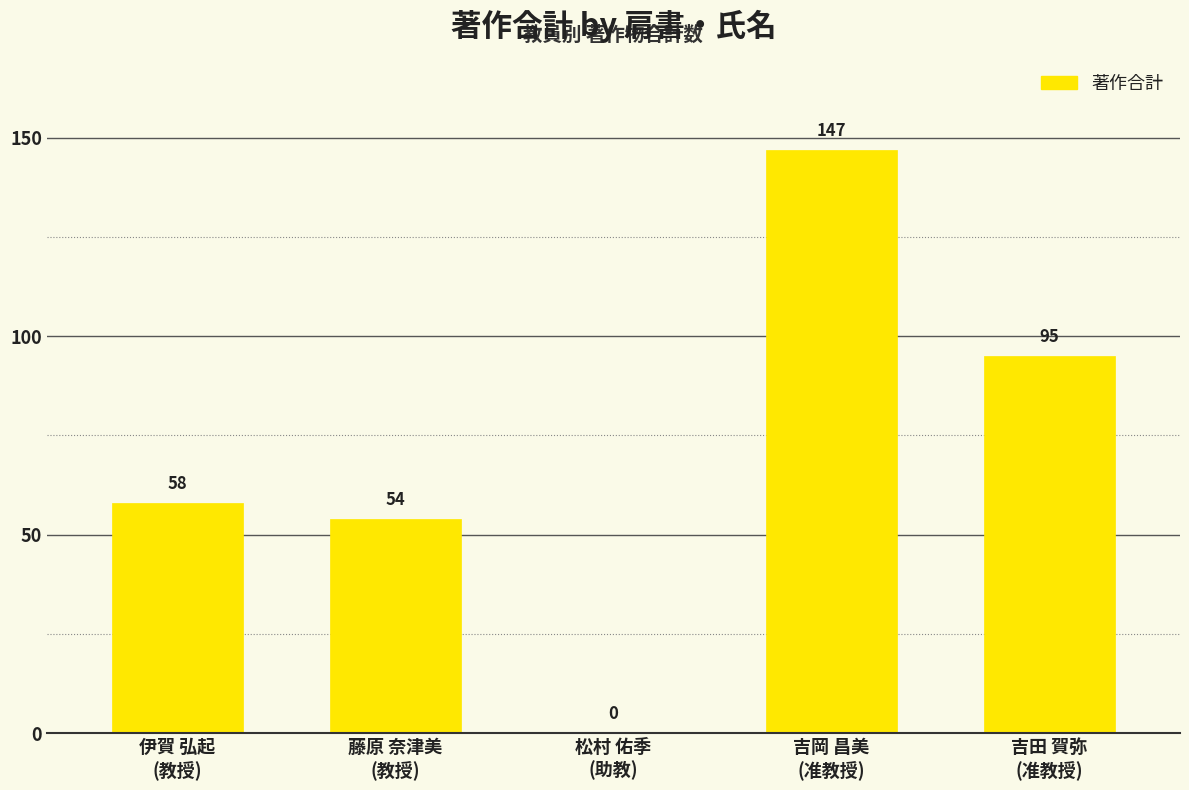

How many values are above zero?

4